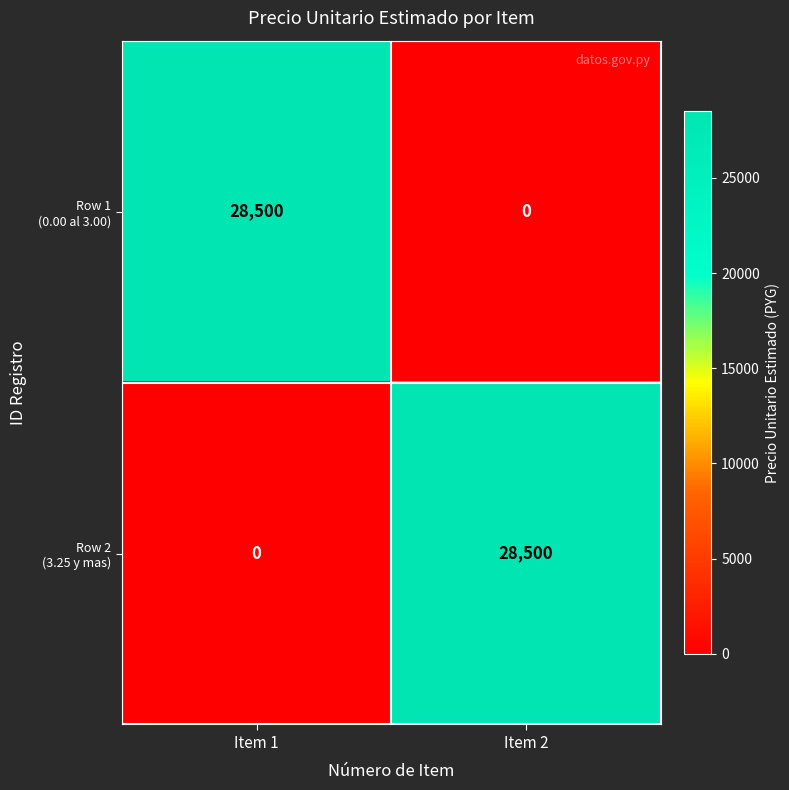

What is the spread (max minus min) of values at Item 1?

28500